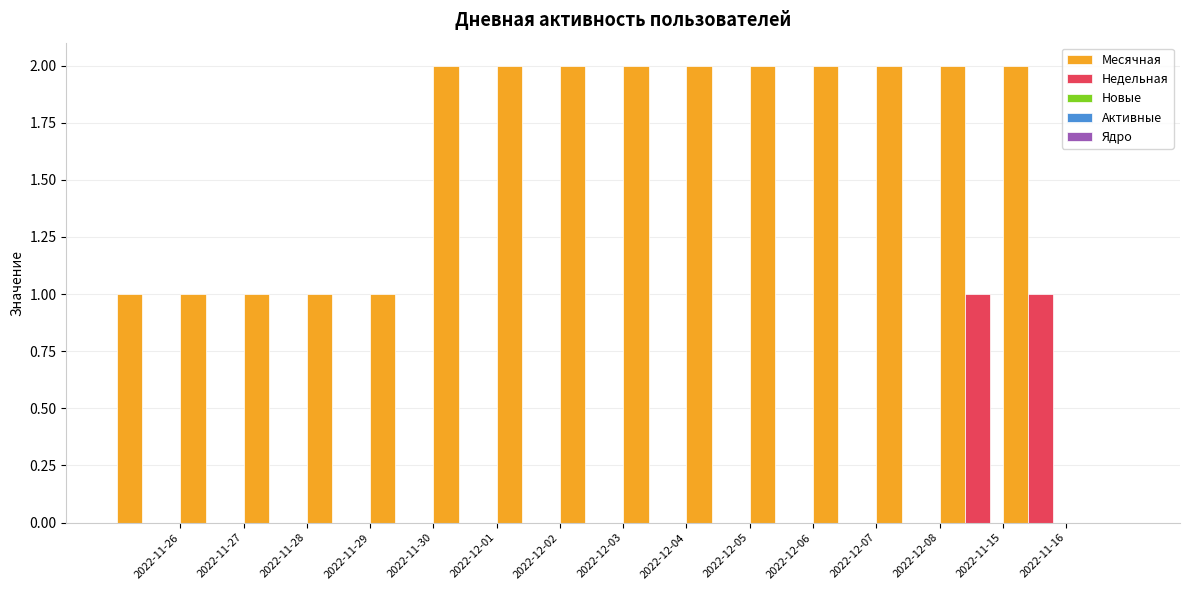

Which series has the largest total across all categories?

Месячная